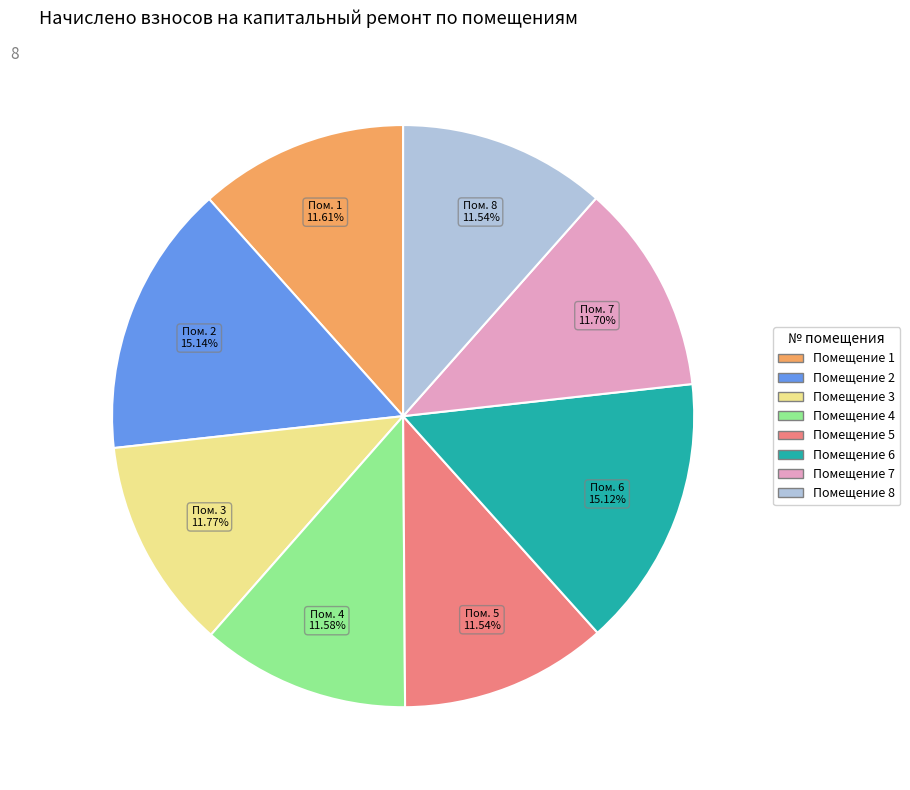

Between Помещение 1 and Помещение 6, which is larger?

Помещение 6